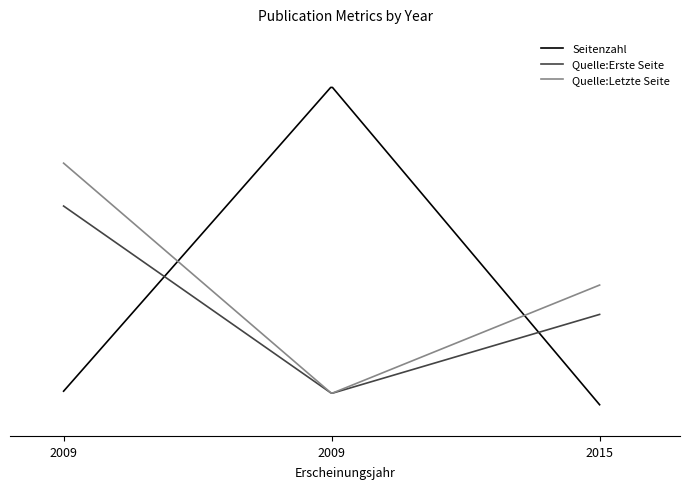

What are all the series names shown in the legend?

Seitenzahl, Quelle:Erste Seite, Quelle:Letzte Seite